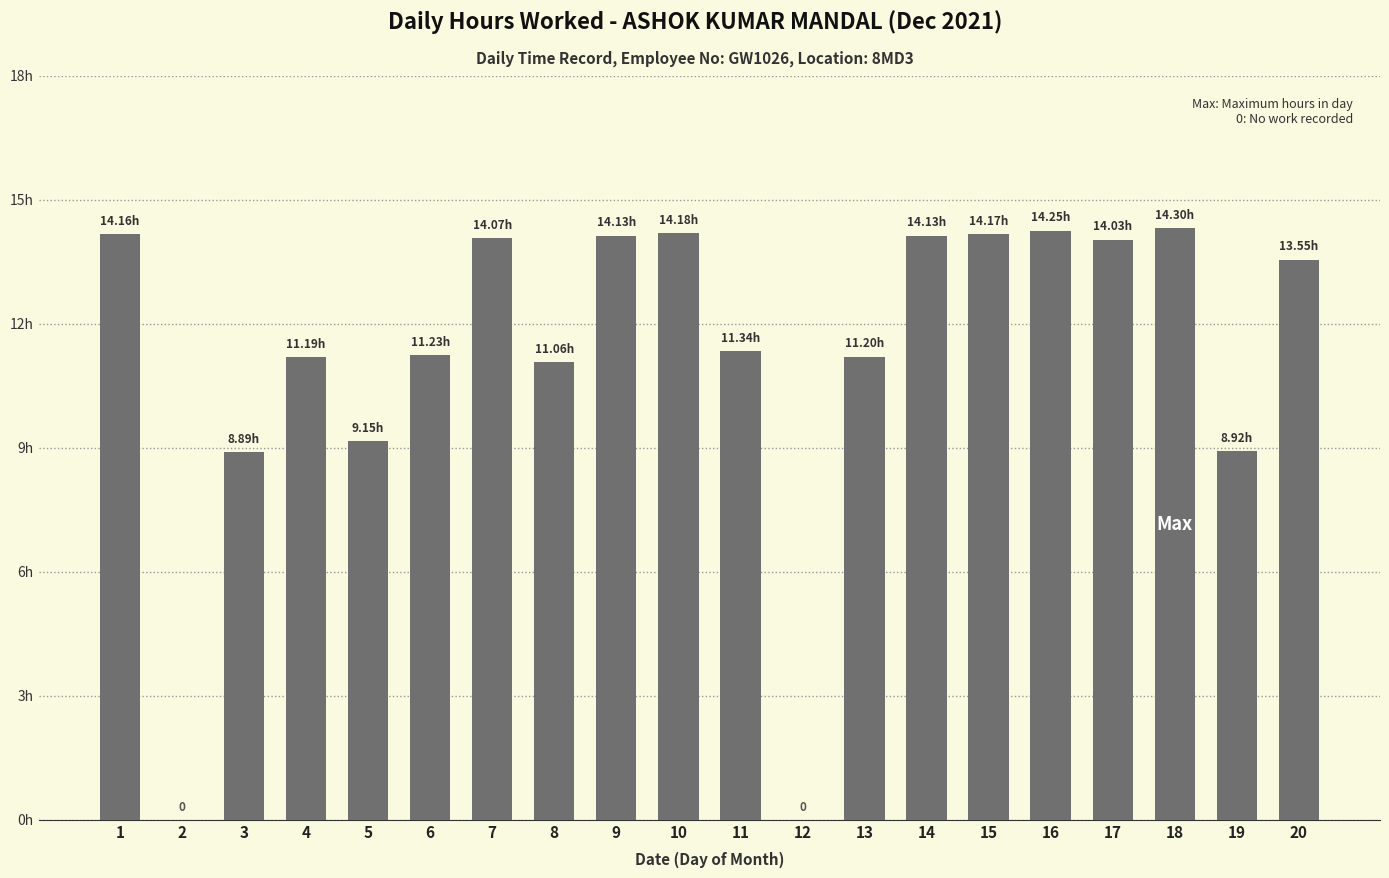

List the labels in order of value, smallest first.

2, 12, 3, 19, 5, 8, 4, 13, 6, 11, 20, 17, 7, 9, 14, 1, 15, 10, 16, 18